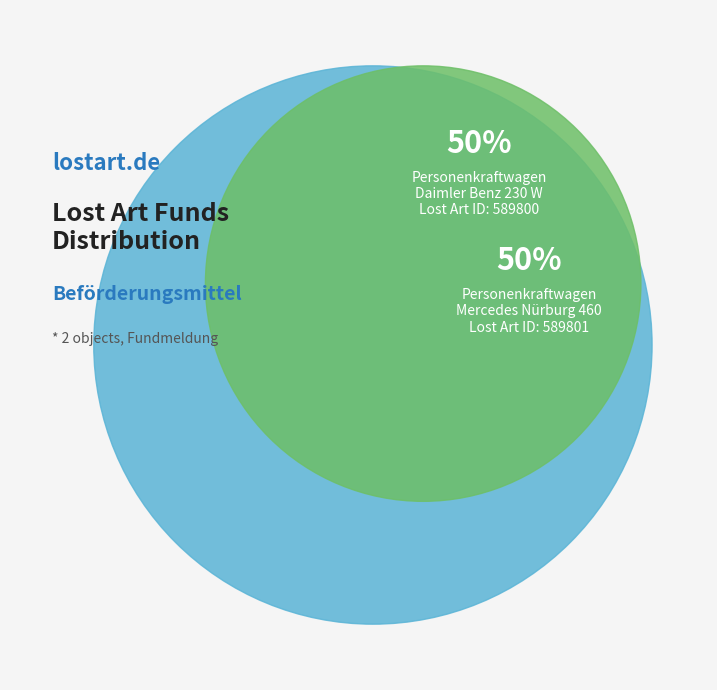

How many segments does this pie chart have?

2